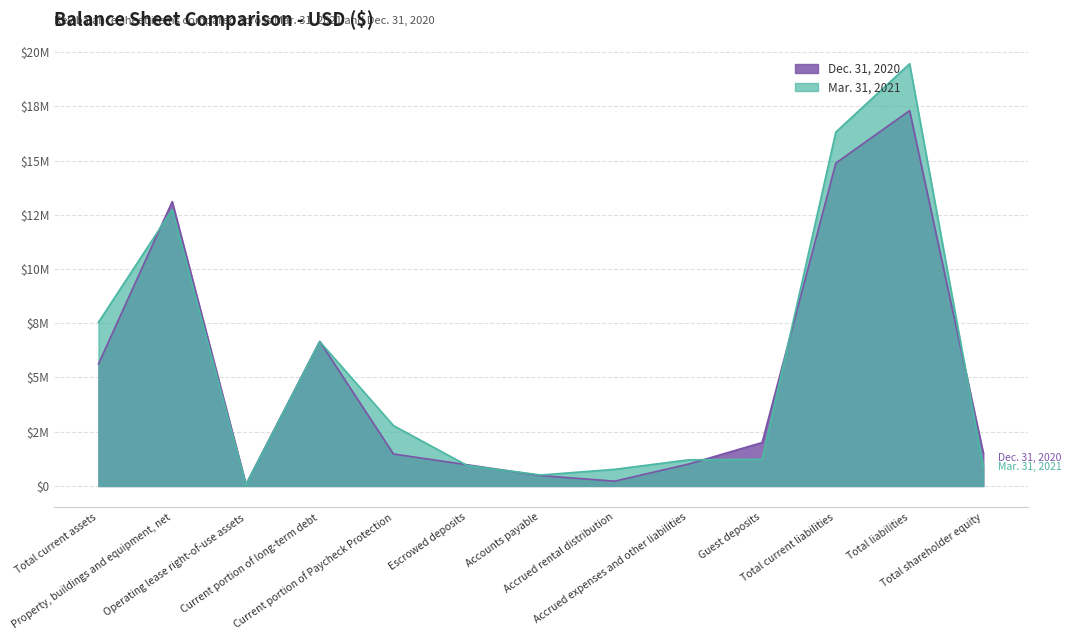

List the series in order of their peak value, lowest first.

Dec. 31, 2020, Mar. 31, 2021